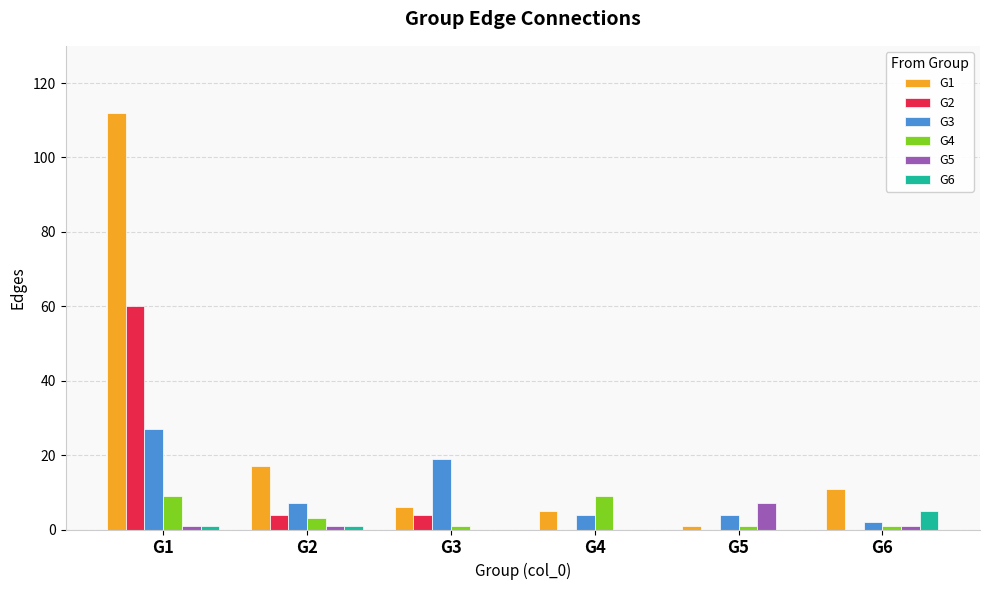

How many groups of bars are there?

6